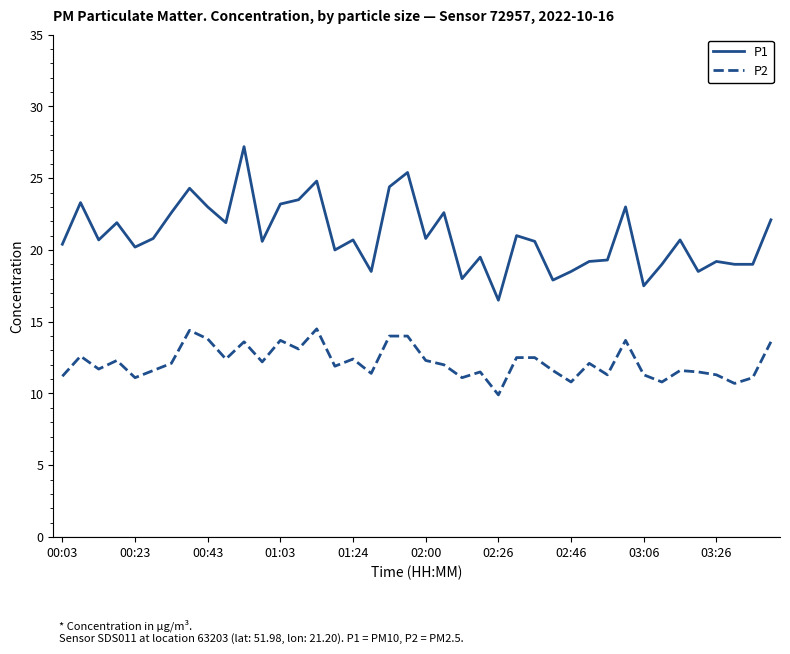

Which series has the largest total across all categories?

P1